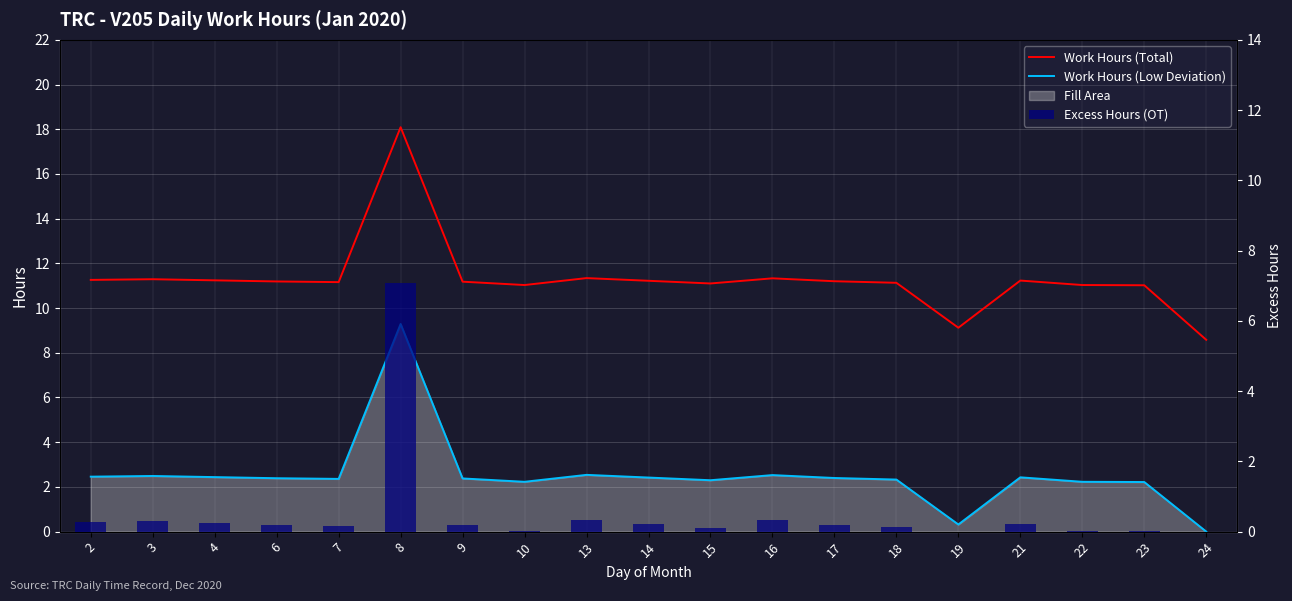

The value of Work Hours (Total) at 4 is 11.2. True or false?

True